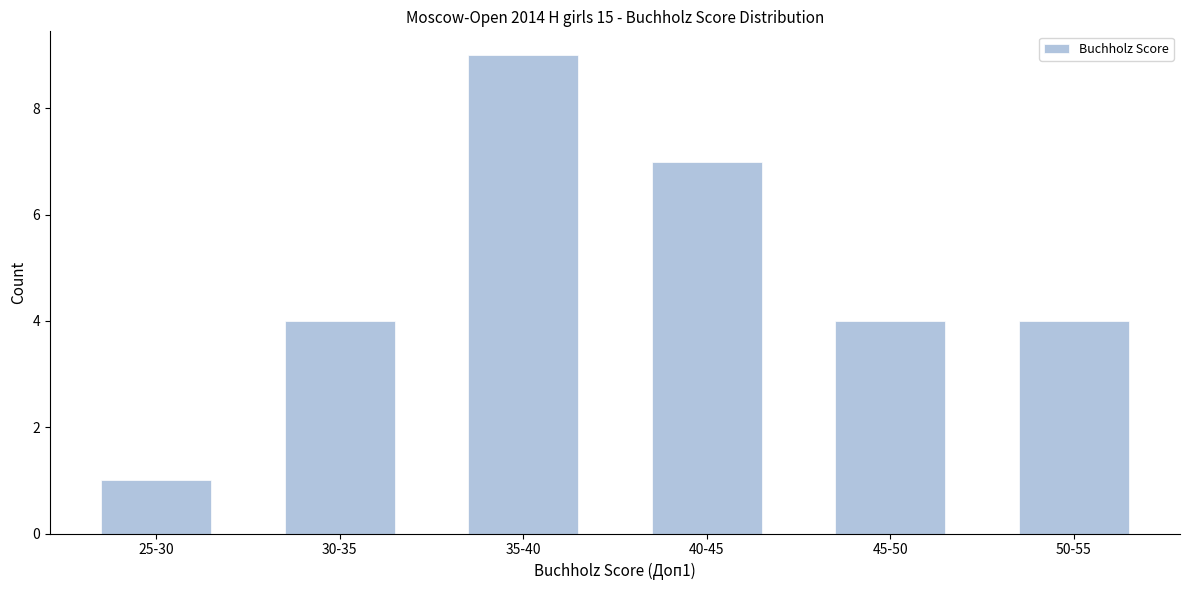

Reading left to right, extract all data points from this chart.

25-30=1	30-35=4	35-40=9	40-45=7	45-50=4	50-55=4